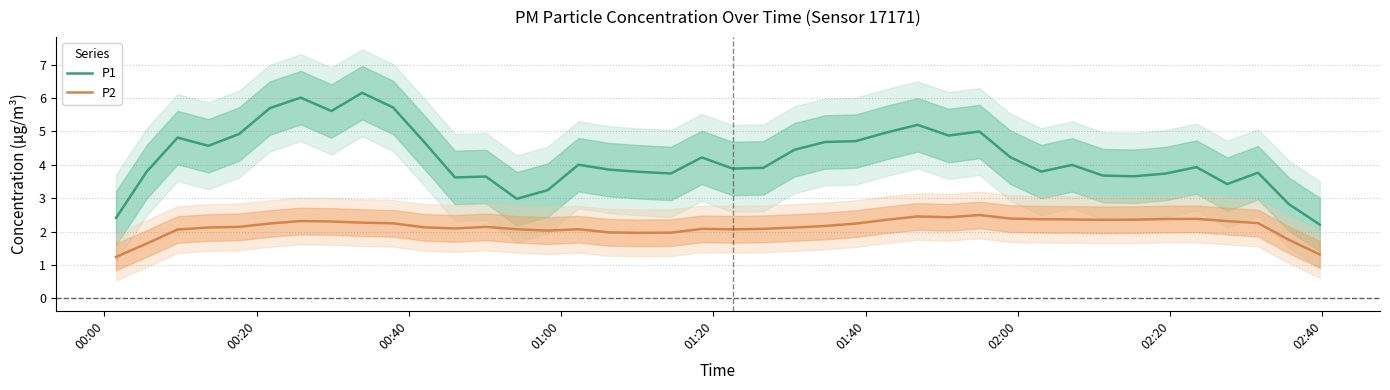

What is the highest value of the P1 series?

6.2